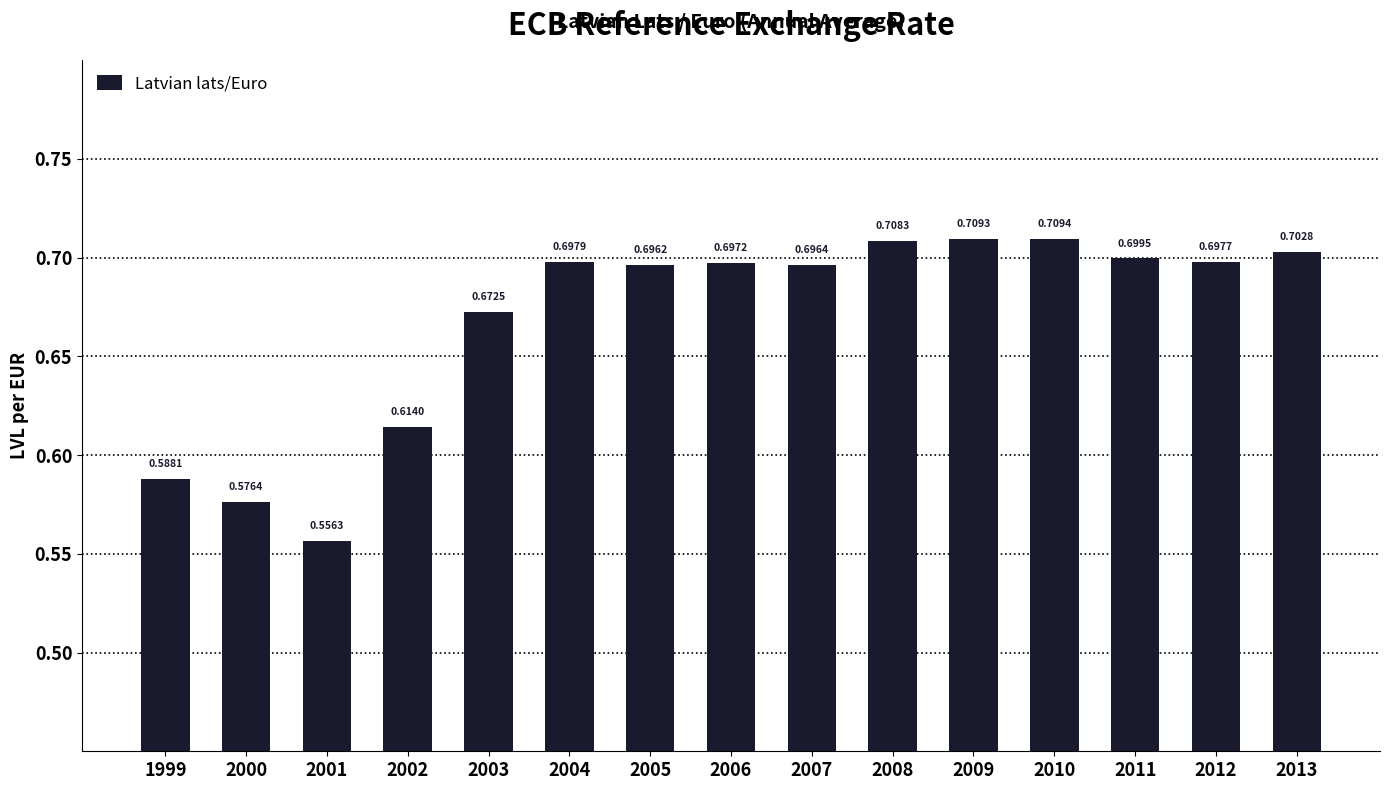

What is the sum of the values at 2001 and 2006?

1.3